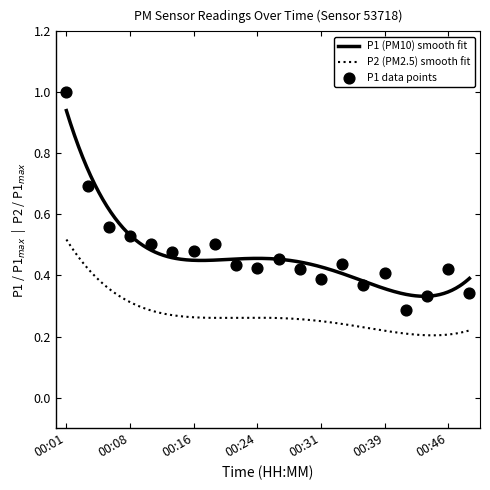

What is the change in value from 00:19 to 00:41?

-0.2